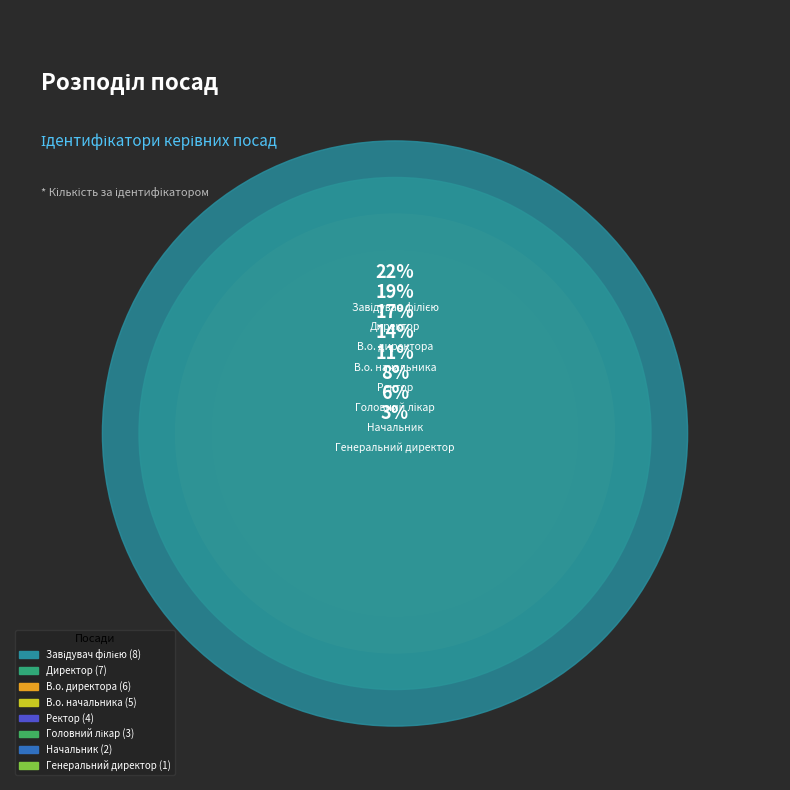

To the nearest percent, what is the average slice percentage?

12%